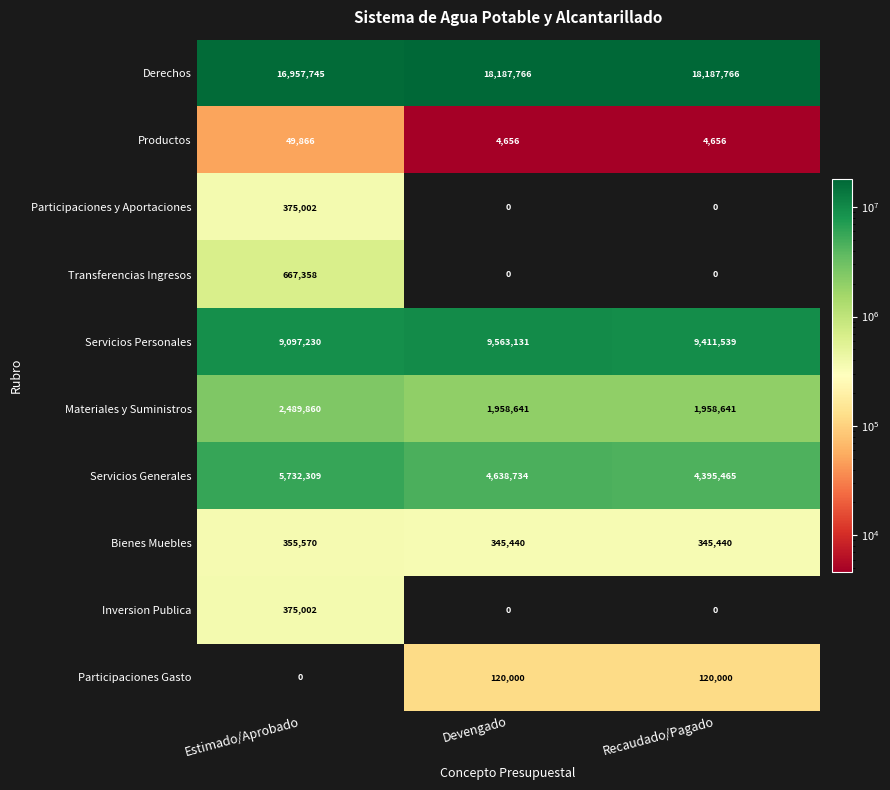

Reading left to right, what are all the values shown in this chart?

Derechos: 16957745	18187766	18187766
Productos: 49866	4656	4656
Participaciones y Aportaciones: 375002	0	0
Transferencias Ingresos: 667358	0	0
Servicios Personales: 9097230	9563131	9411539
Materiales y Suministros: 2489860	1958641	1958641
Servicios Generales: 5732309	4638734	4395465
Bienes Muebles: 355570	345440	345440
Inversion Publica: 375002	0	0
Participaciones Gasto: 0	120000	120000